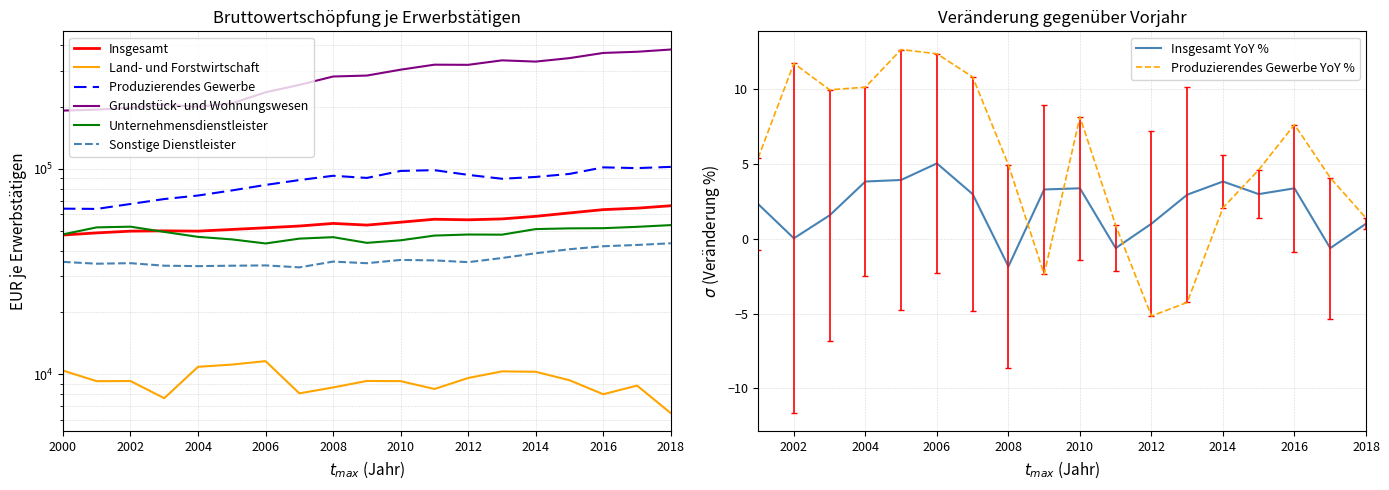

Does the chart display data point markers on the line(s)?

No